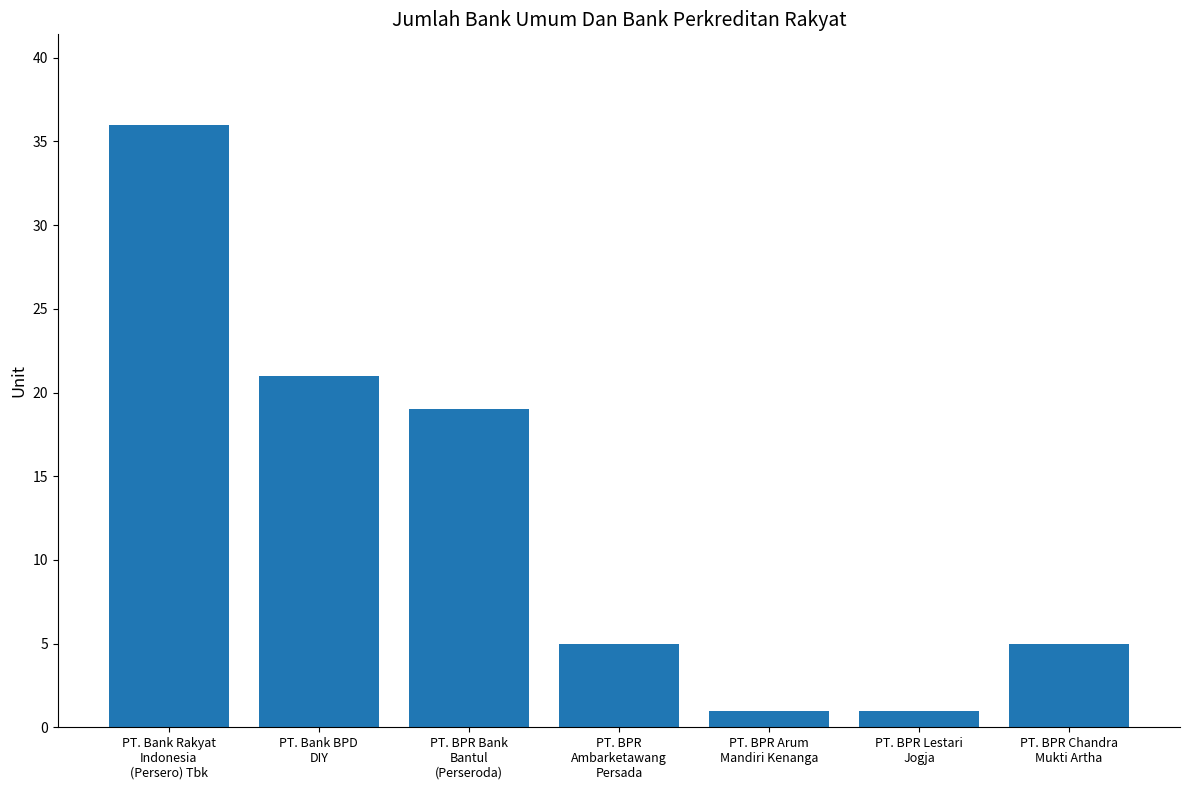

What is the sum of all values?

88